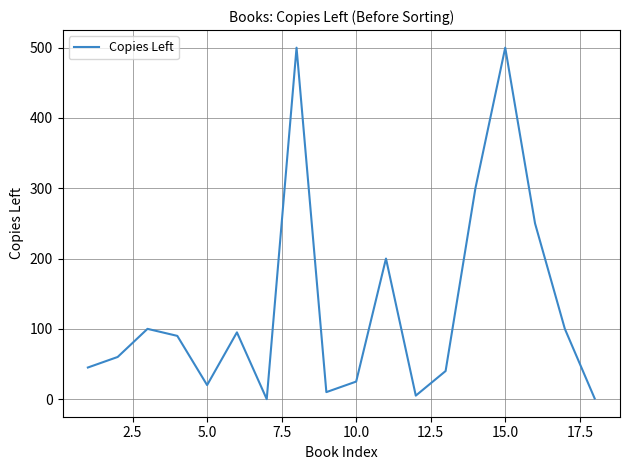

How many lines are shown in the chart?

1